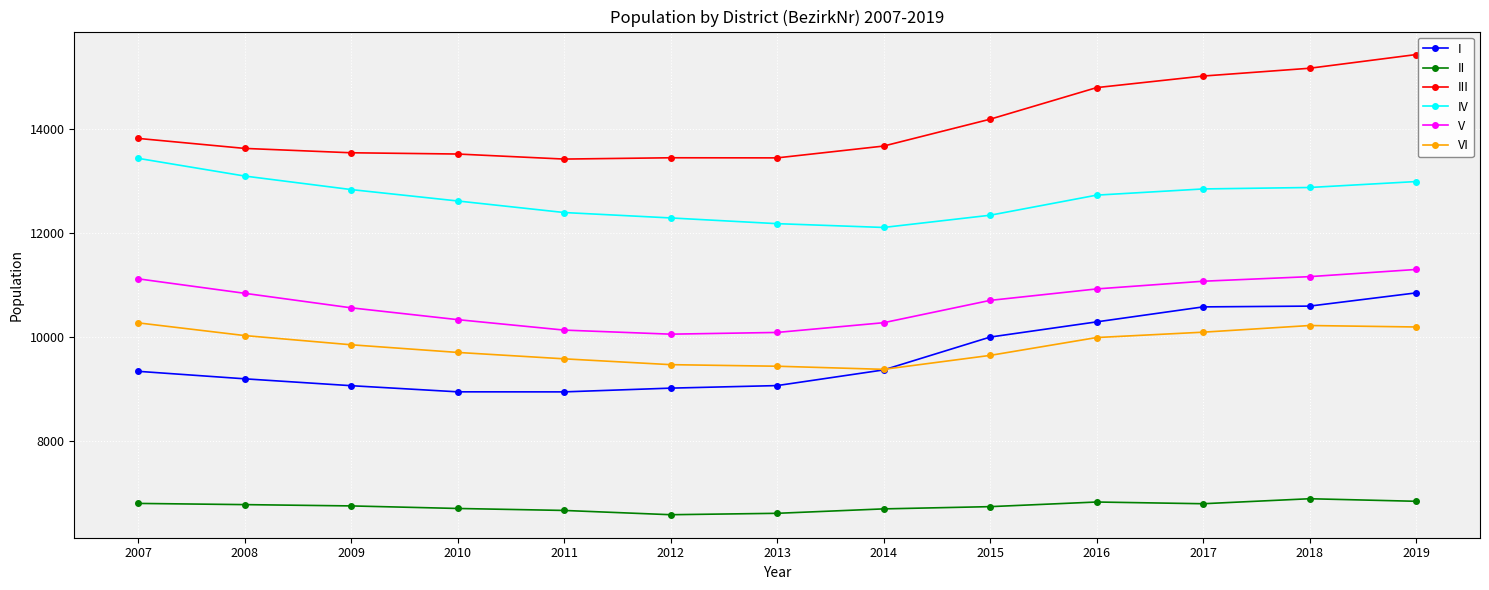

Is the value of II at 2012 greater than the value of I at 2019?

No